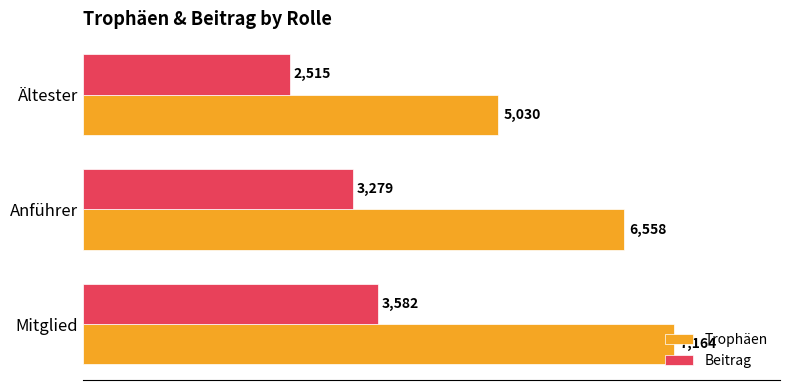

Which series has the largest range (max minus min)?

Trophäen